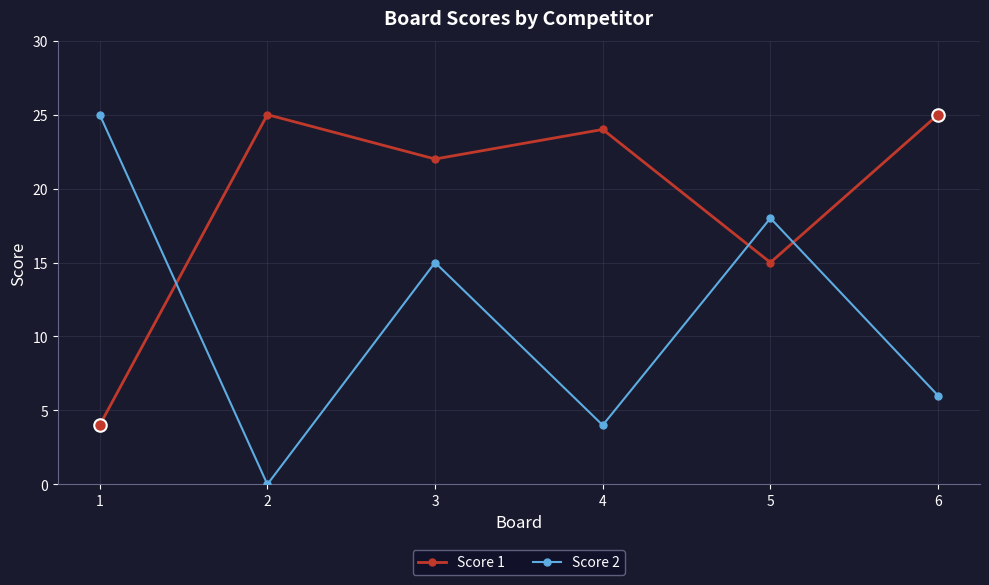

How many data points in Score 1 are less than 24?

3